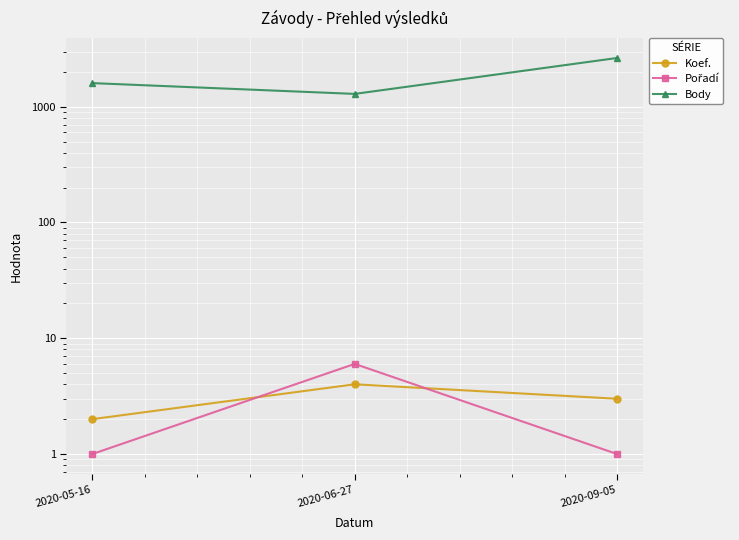

Which series has the largest total across all categories?

Body